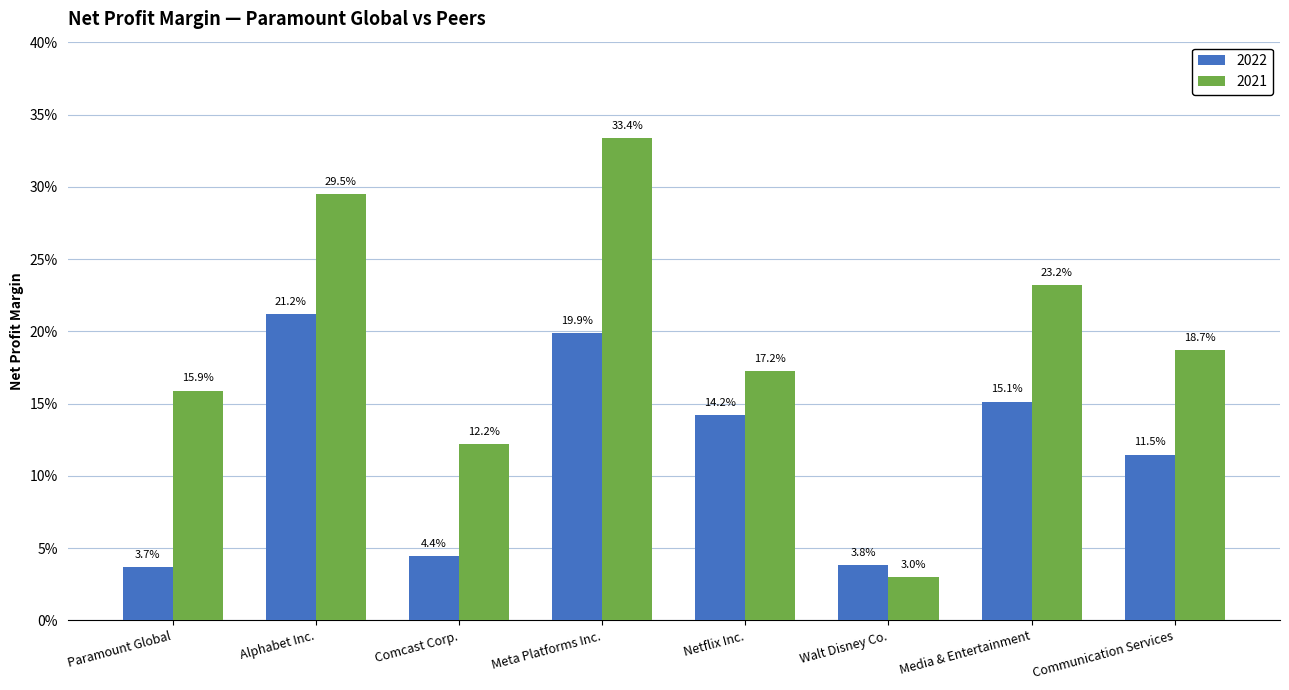

What is the label of the 2nd bar from the right?

Media & Entertainment